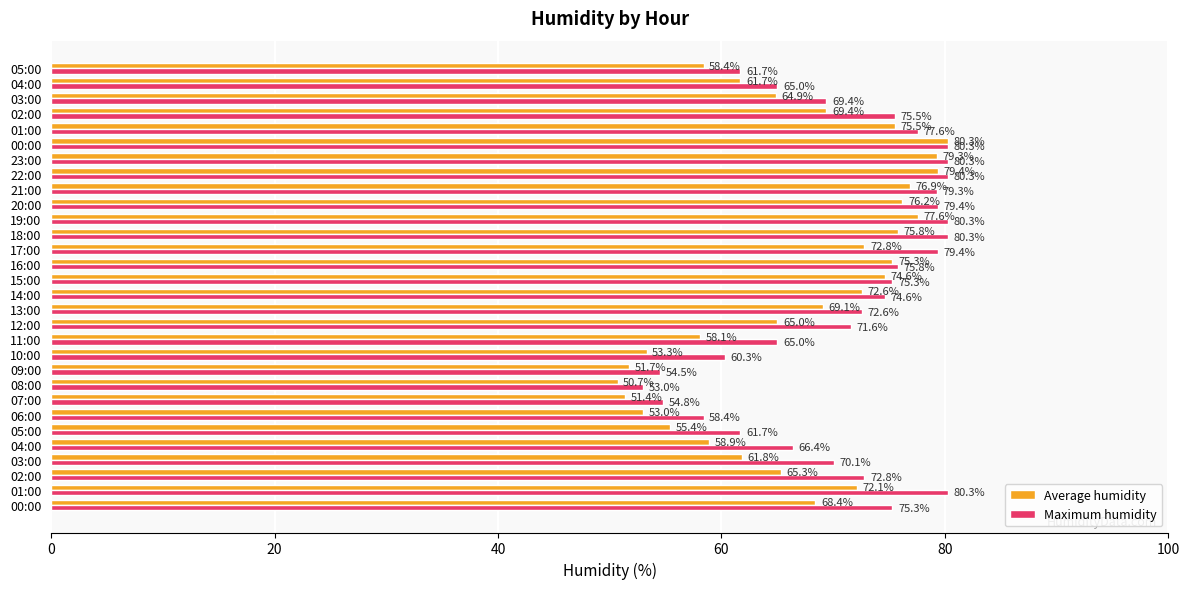

Which series has the largest range (max minus min)?

Average humidity